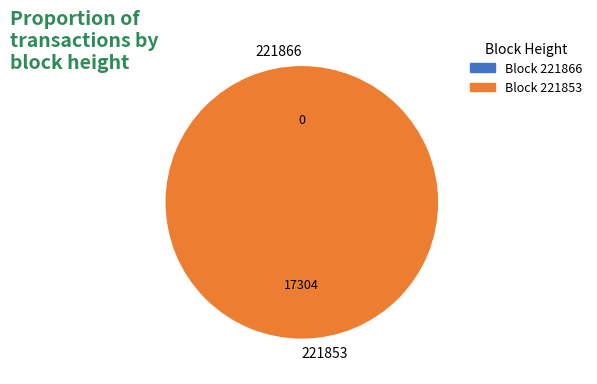

How many segments does this pie chart have?

2